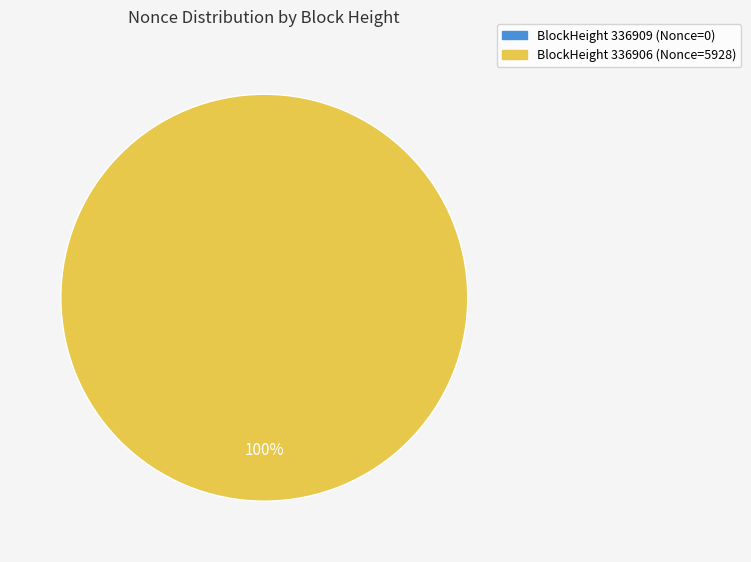

What is the total percentage of 336909 and 336906?

100.0%